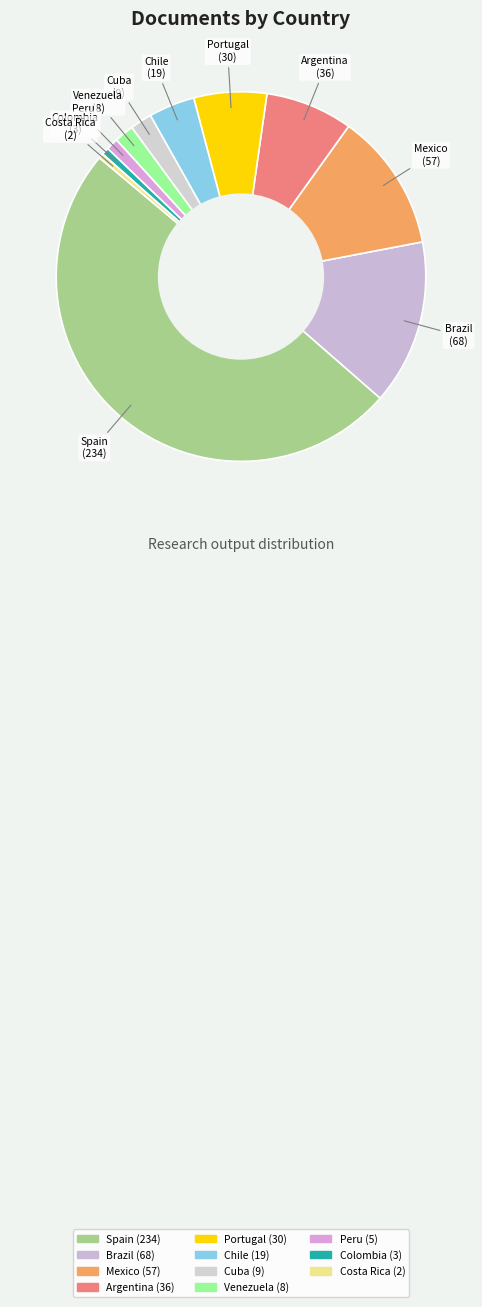

The Costa Rica slice represents 0% of the pie. True or false?

True